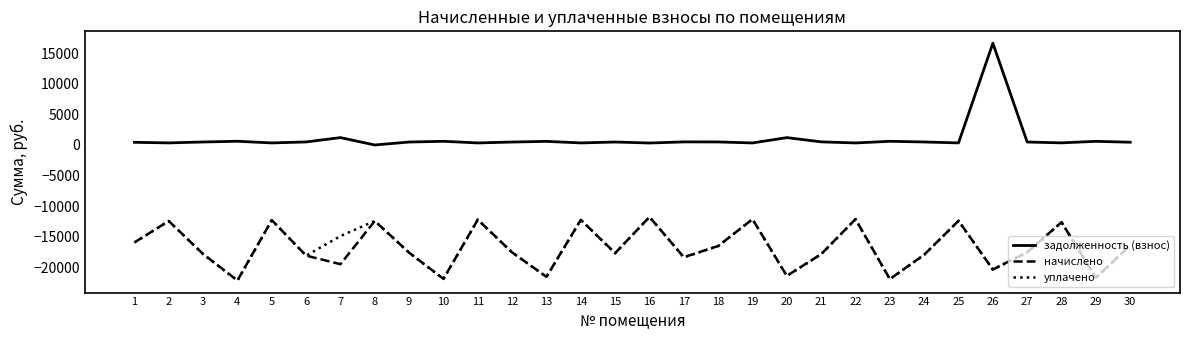

Between 10 and 19, which series saw the biggest shift?

уплачено